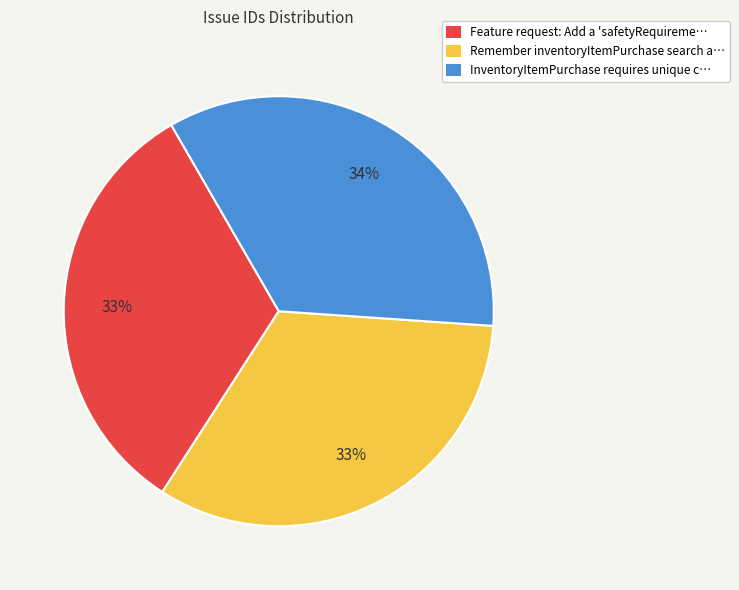

How many slices are in this pie chart?

3